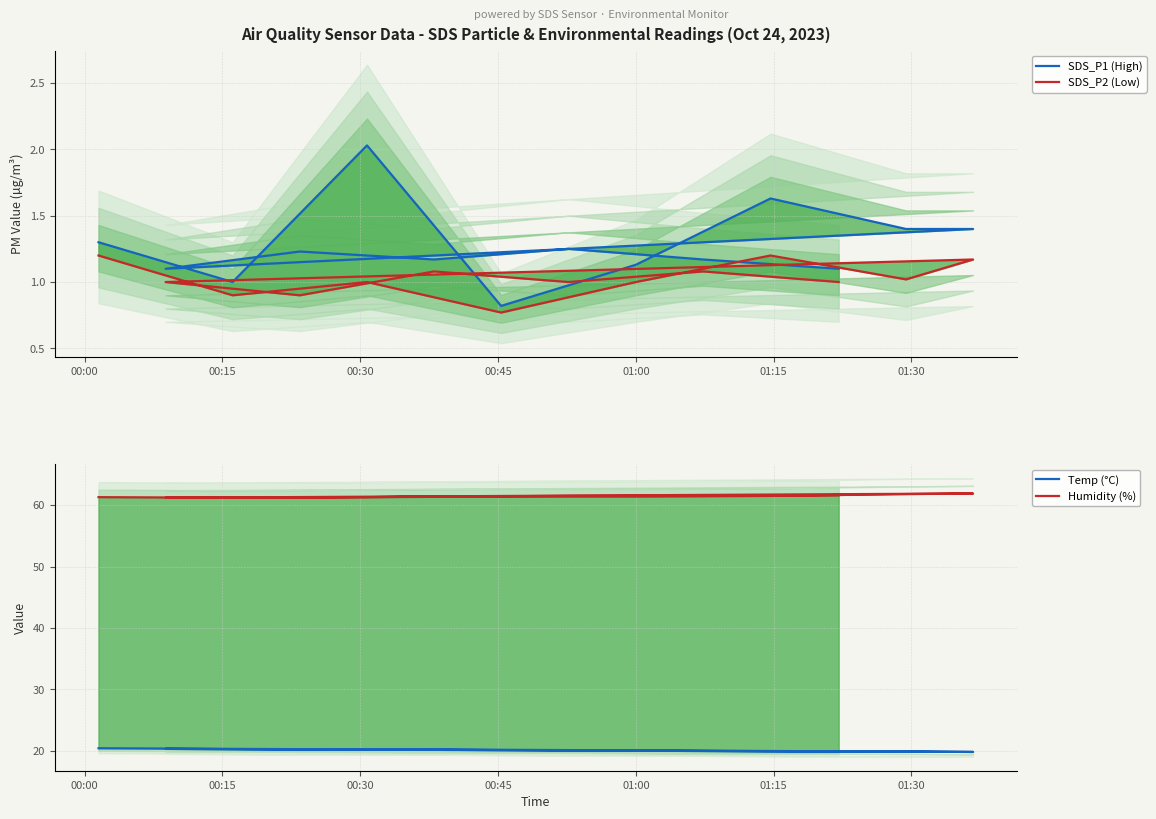

What is the maximum value shown in the chart?

61.9